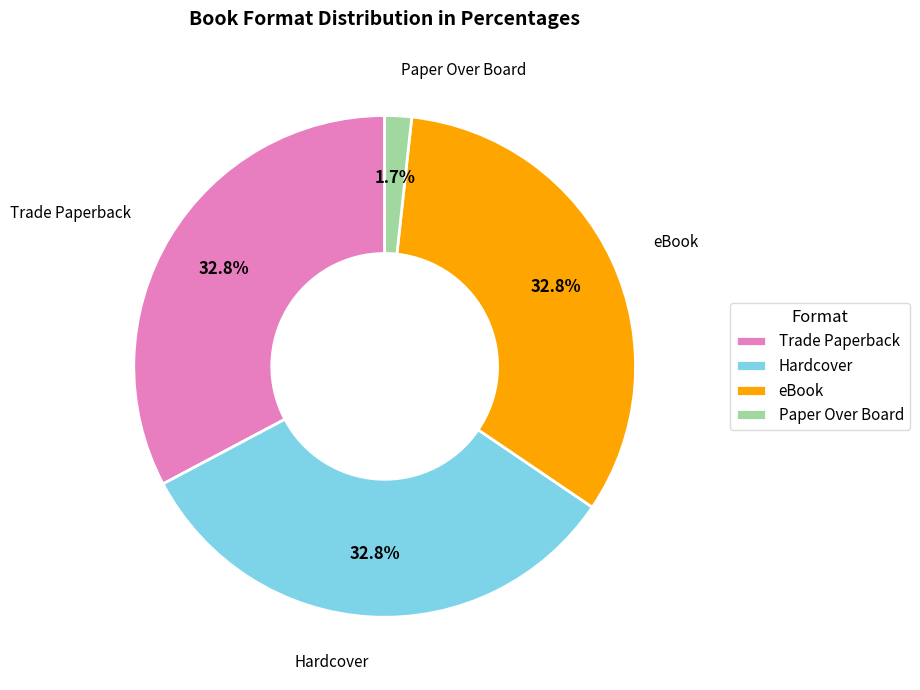

Which category has the smallest portion of the pie?

Paper Over Board